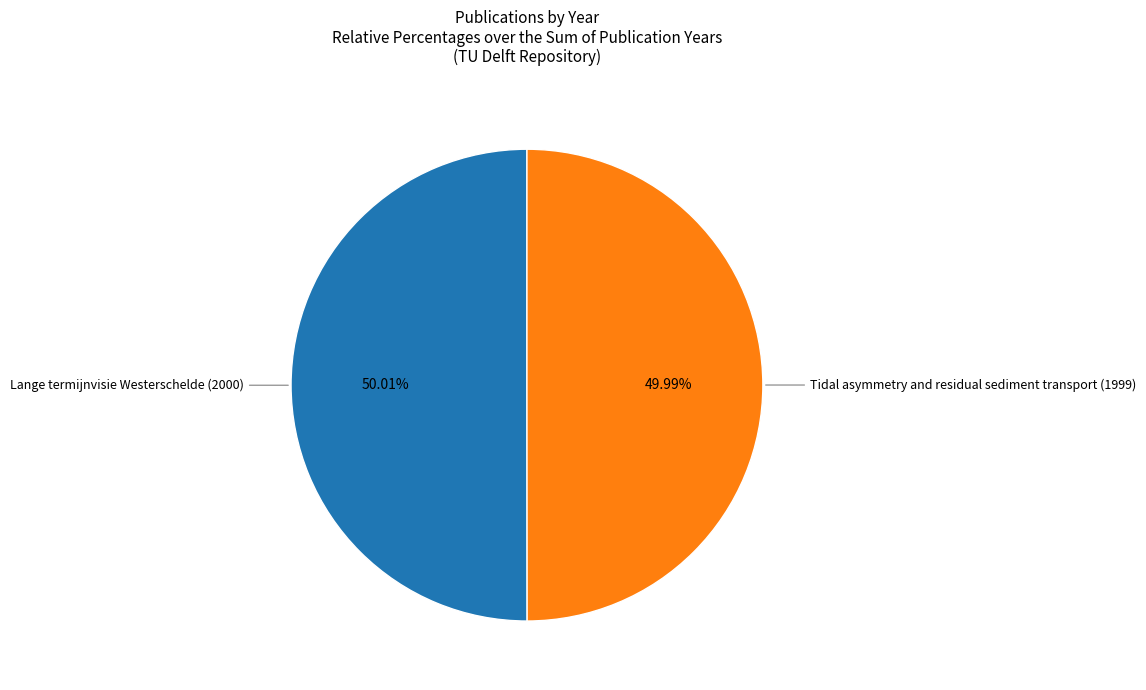

What percentage is the Lange termijnvisie Westerschelde (2000) slice, to the nearest percent?

50%